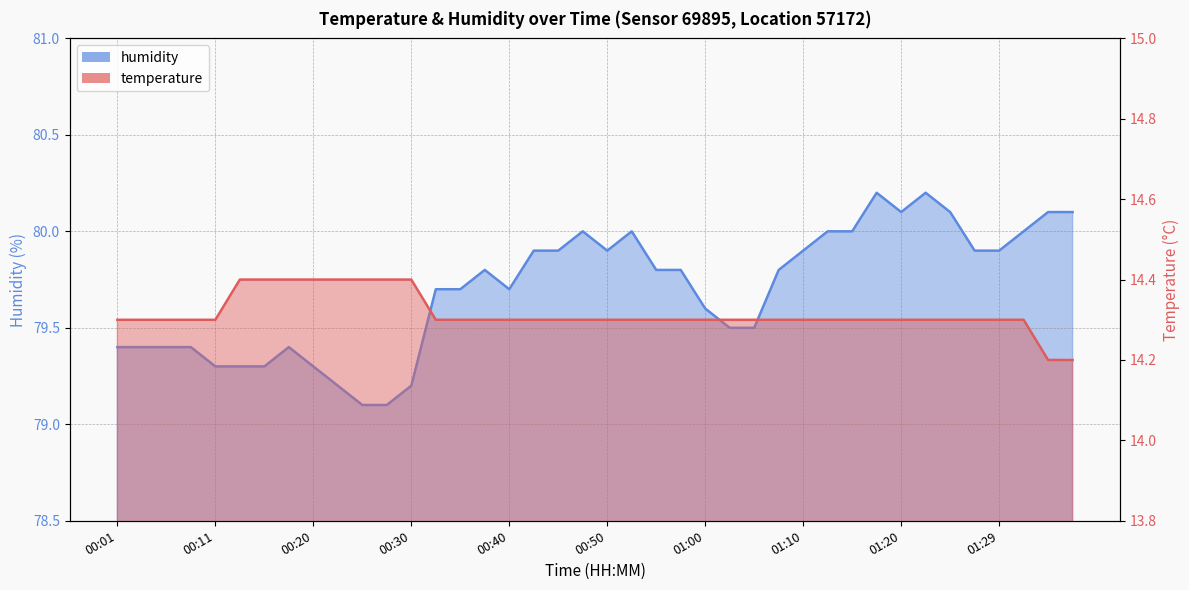

What is the minimum value for temperature?

14.2